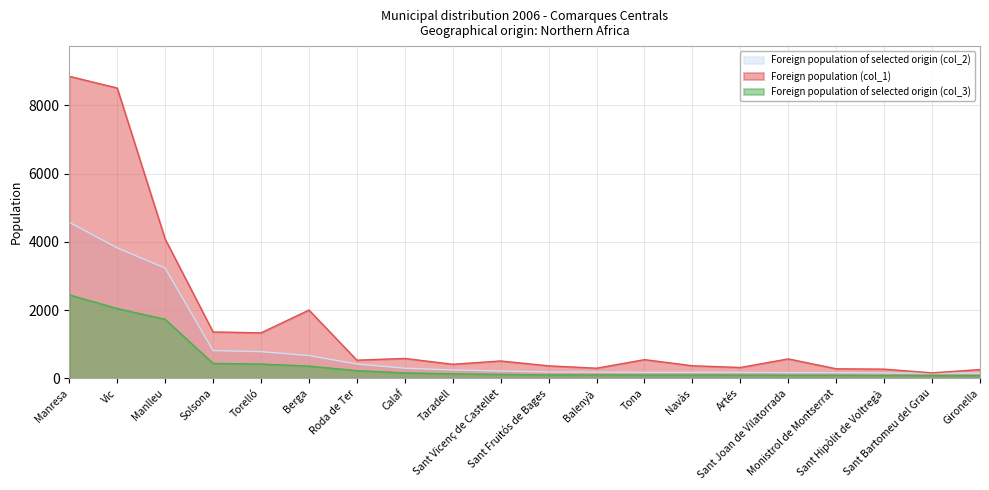

True or false: Foreign population of selected origin (col_2) and Foreign population (col_1) cross at least once.

False